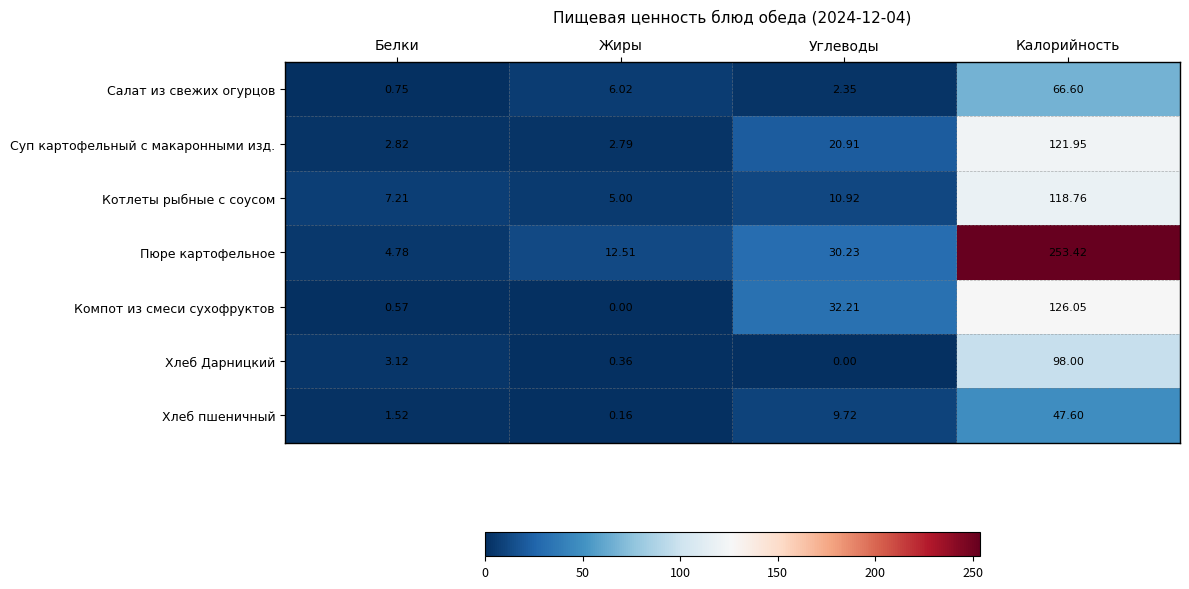

At how many categories does at least one series exceed 216?

1